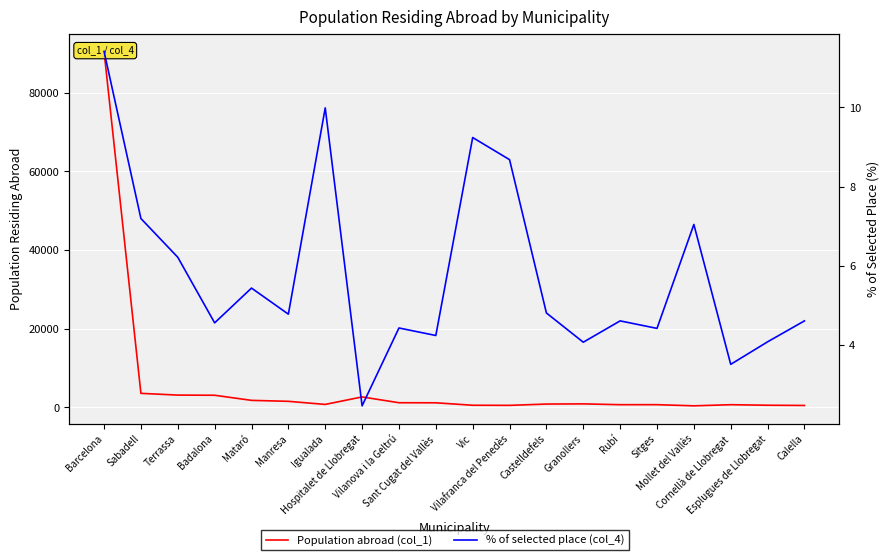

Between Vic and Cornellà de Llobregat, which is larger?

Cornellà de Llobregat